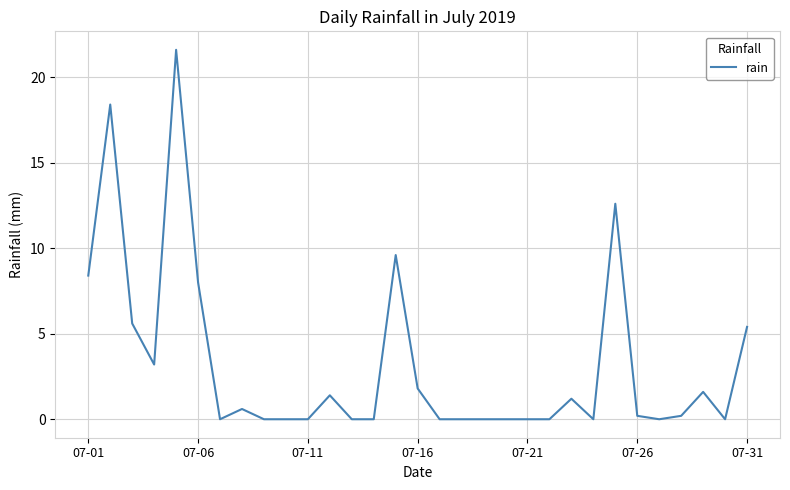

What is the greatest value displayed?

21.6